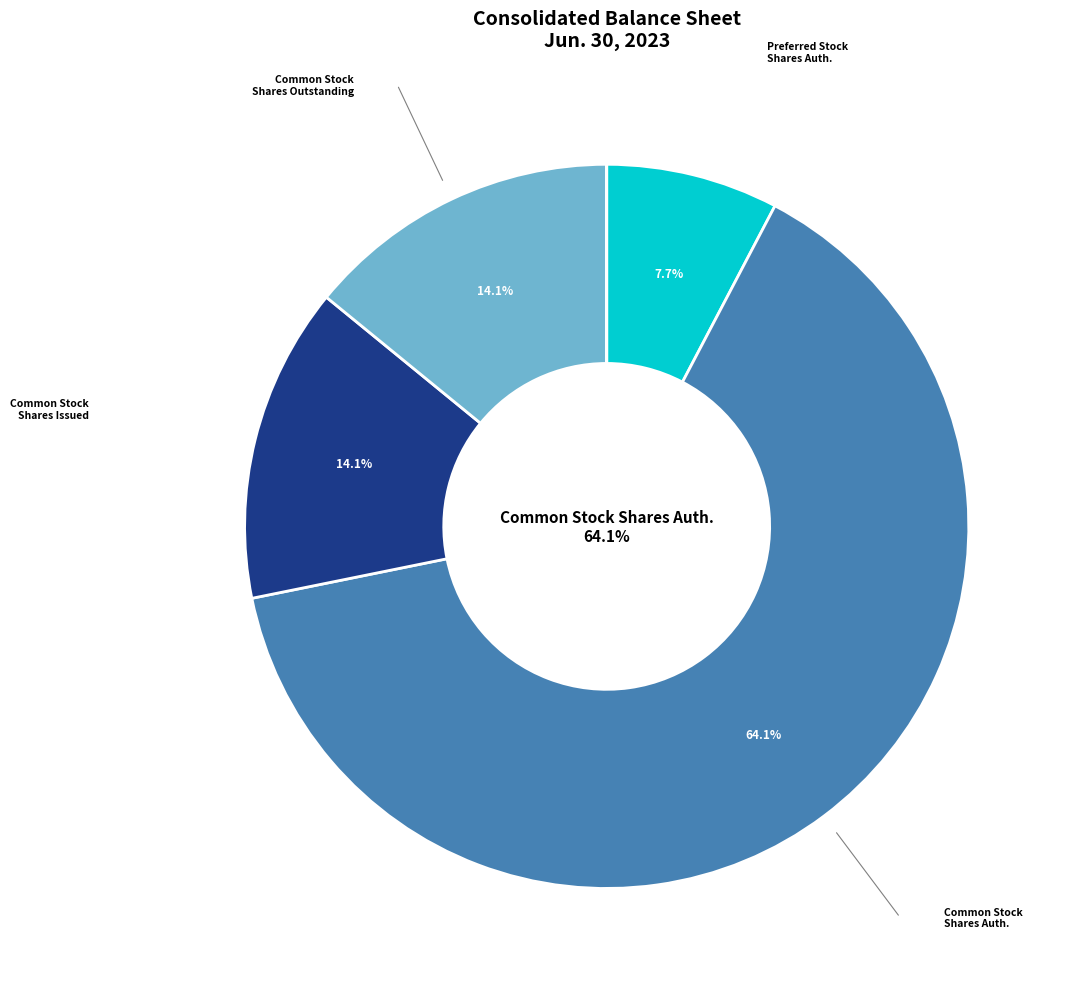

Is there a majority slice in this chart?

Yes